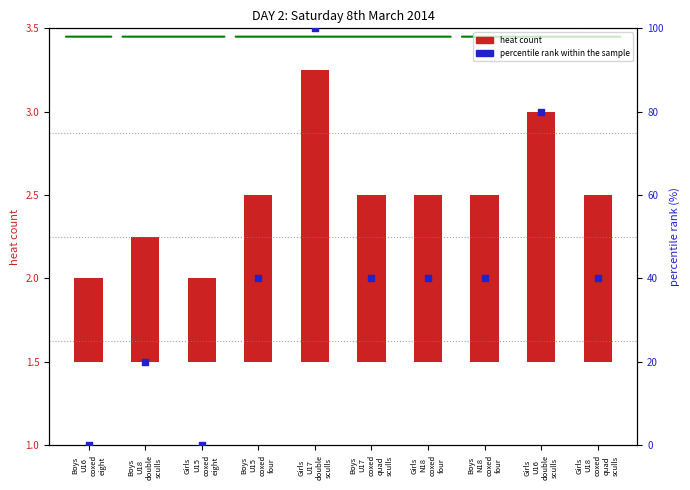

Which series has the largest total across all categories?

percentile rank within the sample